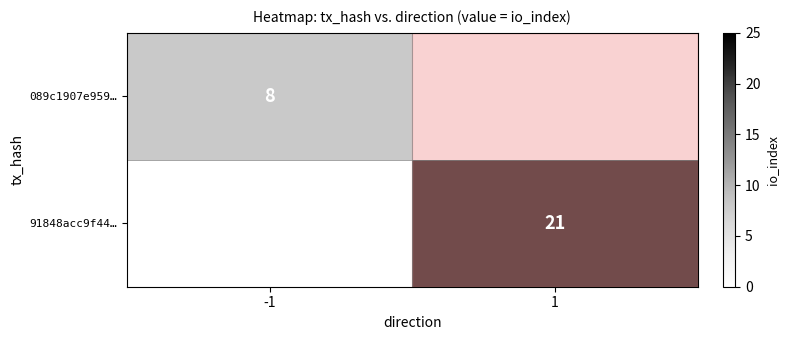

True or false: 91848acc9f44… has a value of 21 at 1.

True